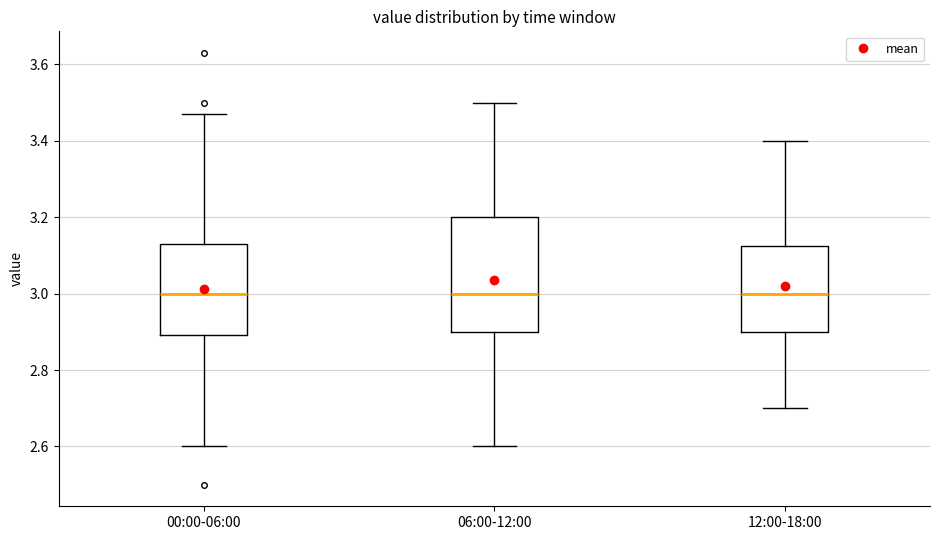

Reading left to right, read every box against the y-axis: the position of its median line, the range the box covers, and the ends of its whiskers. The values are not printed on the chart, so give them approximately, as read against the axis.

00:00-06:00: median 3.00, box 2.90 to 3.14, whiskers 2.60 to 3.48
06:00-12:00: median 3.00, box 2.90 to 3.20, whiskers 2.60 to 3.50
12:00-18:00: median 3.00, box 2.90 to 3.12, whiskers 2.70 to 3.40